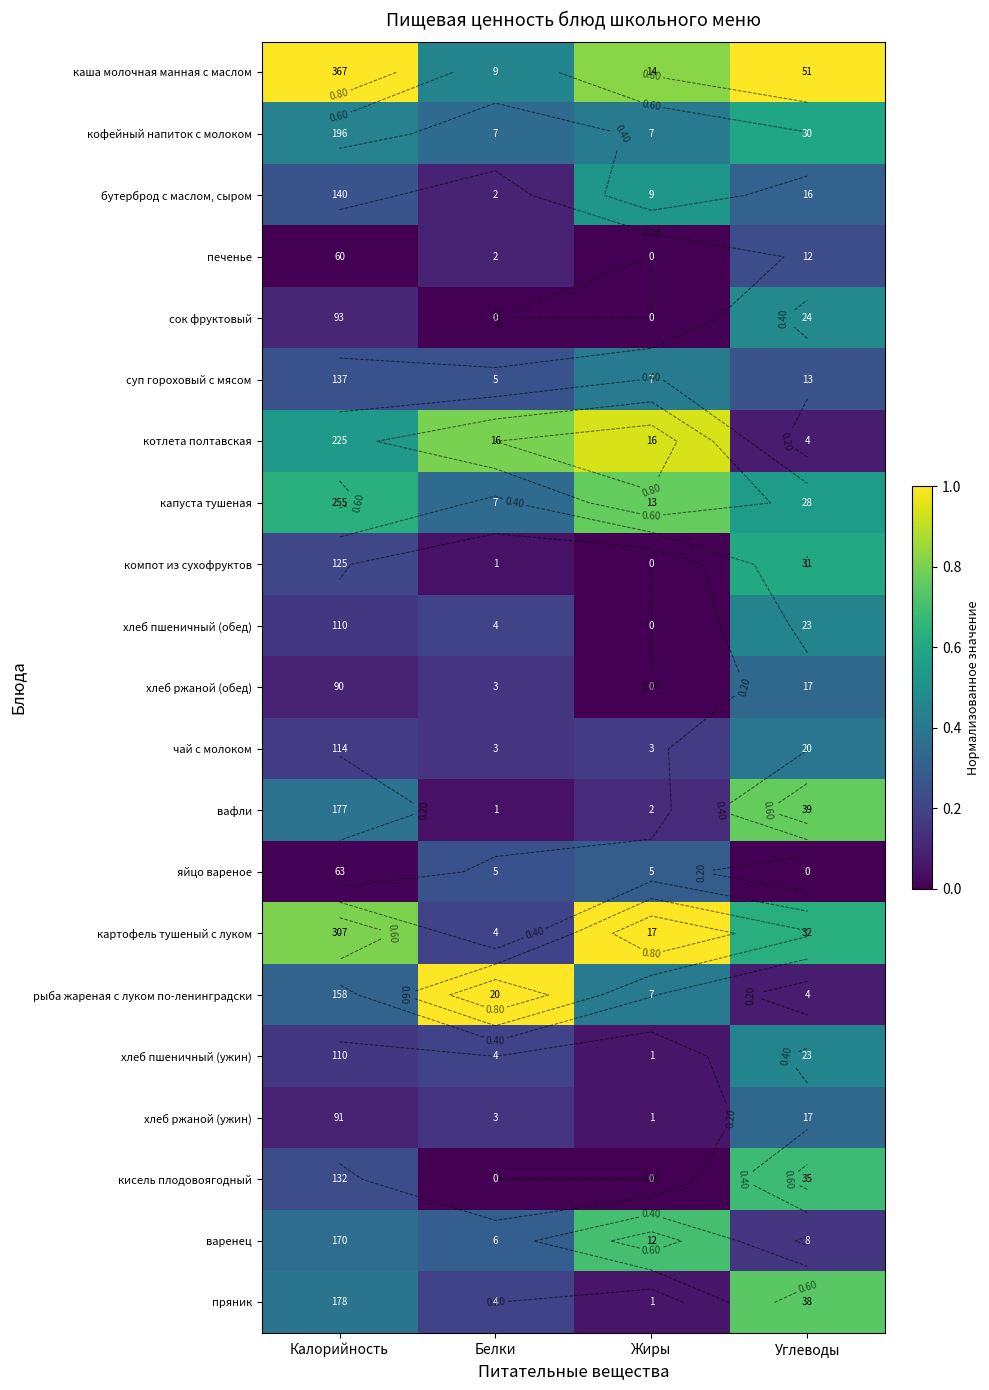

What is the difference between the каша молочная манная с маслом values at Калорийность and Жиры?

0.2